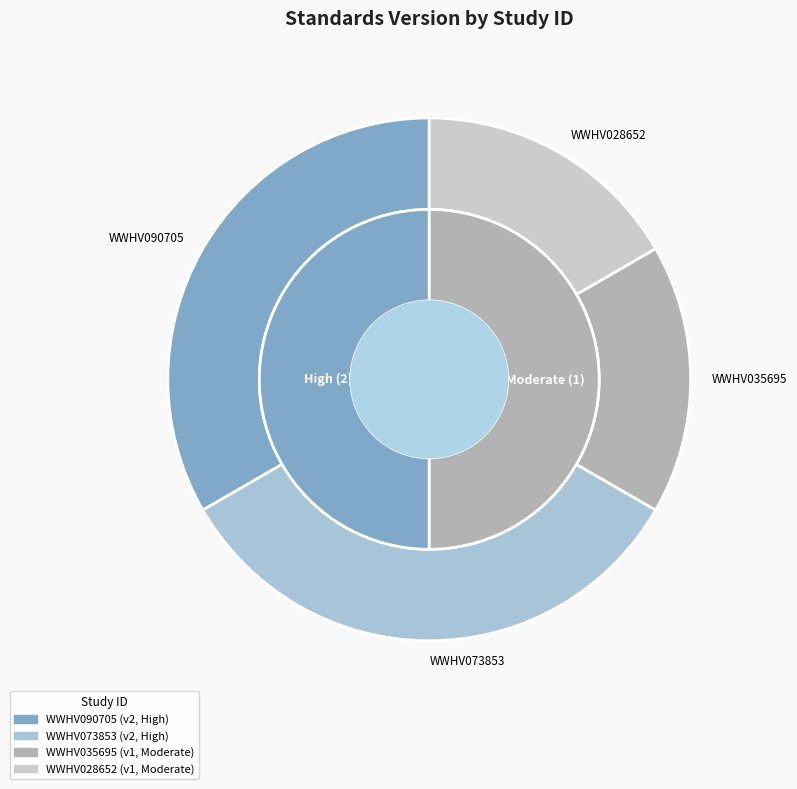

To the nearest percent, what percentage of the pie is WWHV073853?

33%